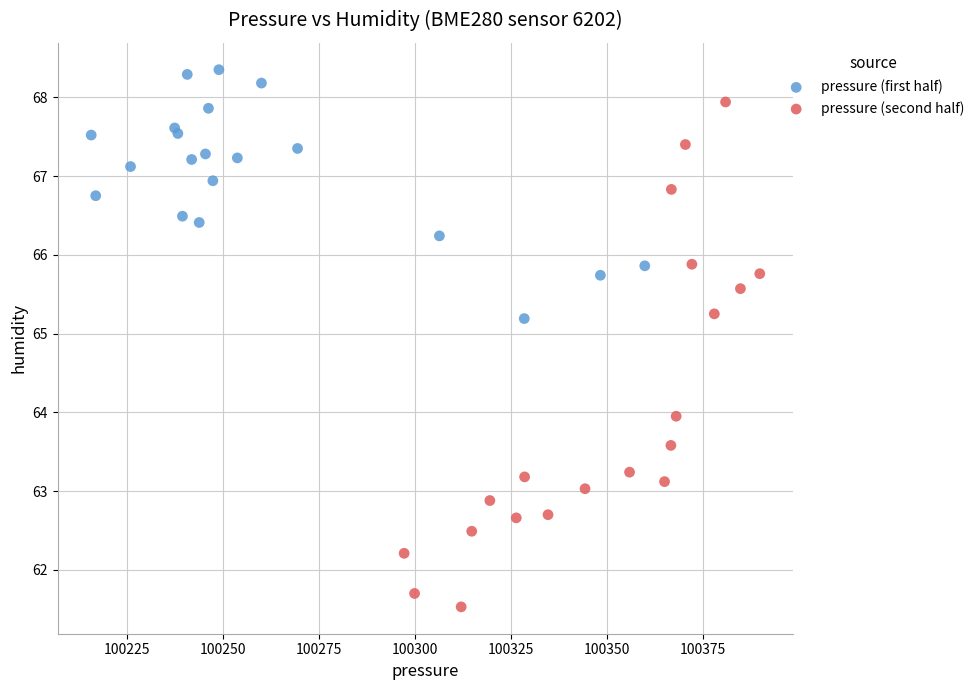

Which series contains the highest Y value?

pressure (first half)